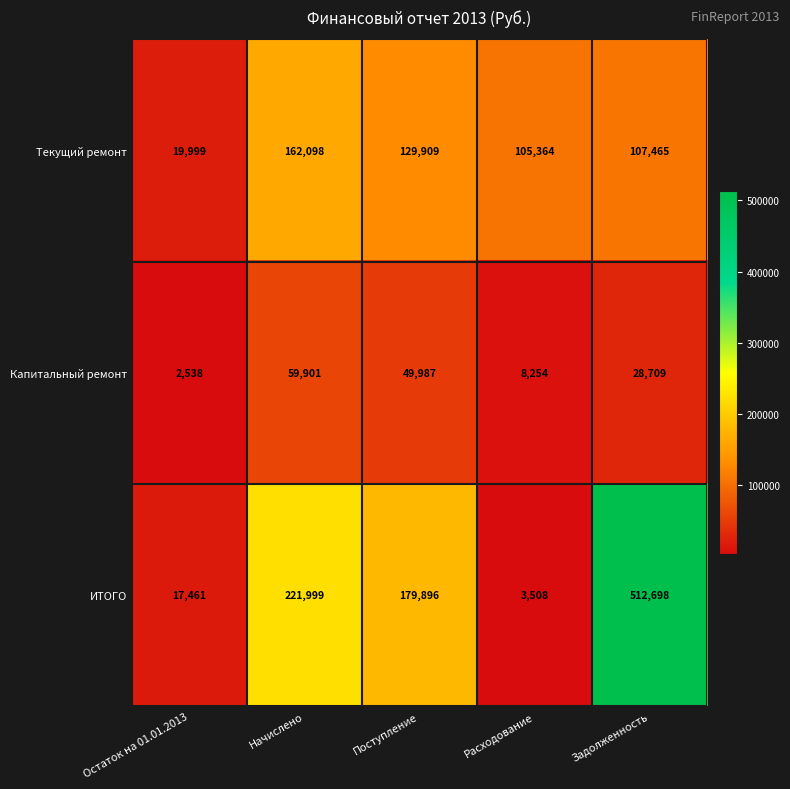

Reading left to right, transcribe all the data shown in this chart.

Текущий ремонт: 19999	162098	129909	105364	107465
Капитальный ремонт: 2538	59901	49987	8254	28709
ИТОГО: 17461	221999	179896	3508	512698